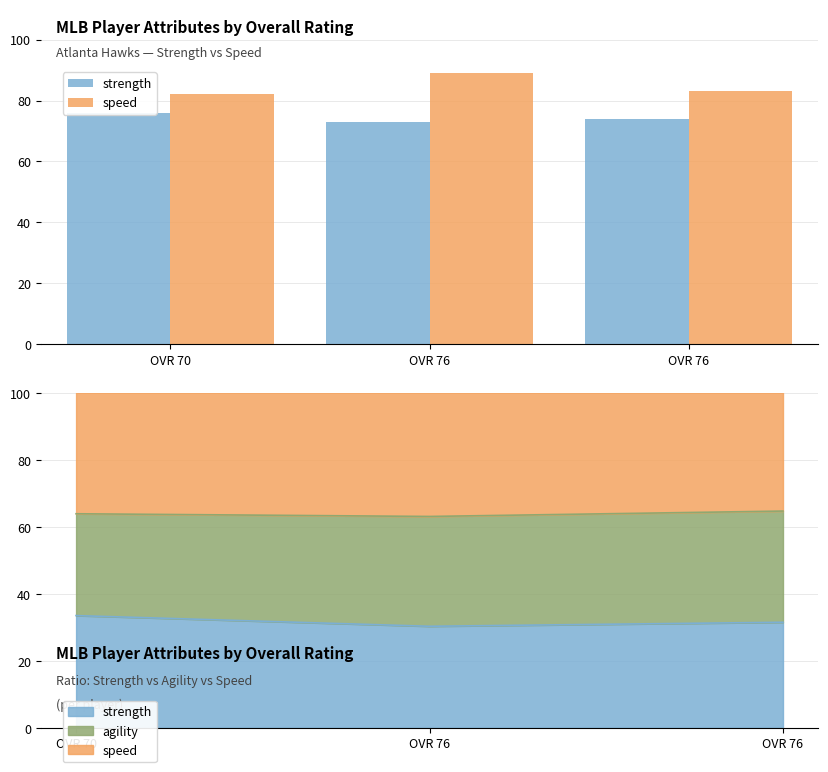

How many bars are there in total?

6